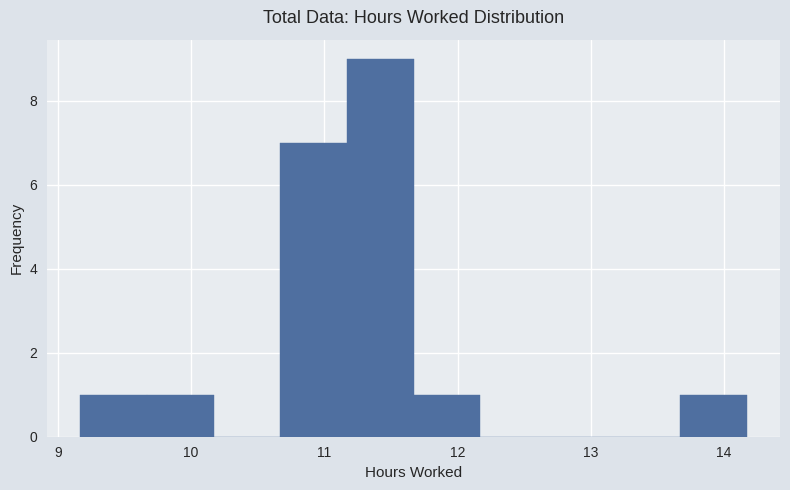

Reading left to right, transcribe this chart: for each bar, give the range it covers on the x-axis and its height. Neither the bar edges nor the heights are printed on the chart, so give them approximately, as read against the axes.

9.17 to 9.67: 1
9.67 to 10.17: 1
10.17 to 10.67: 0
10.67 to 11.17: 7
11.17 to 11.67: 9
11.67 to 12.17: 1
12.17 to 12.67: 0
12.67 to 13.17: 0
13.17 to 13.67: 0
13.67 to 14.17: 1